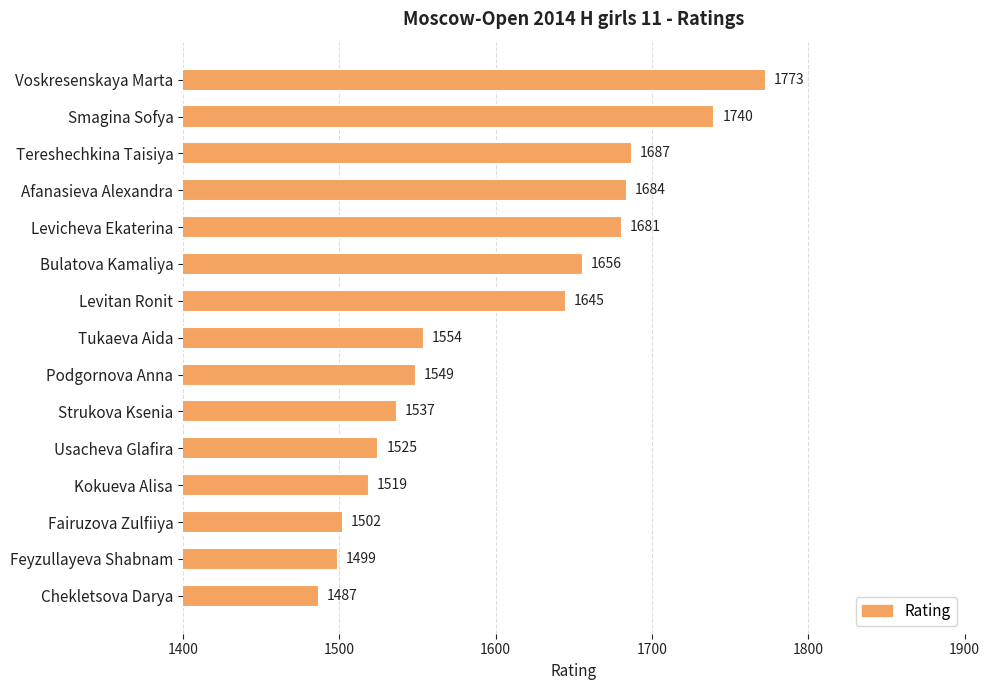

What position from the top is Kokueva Alisa?

12